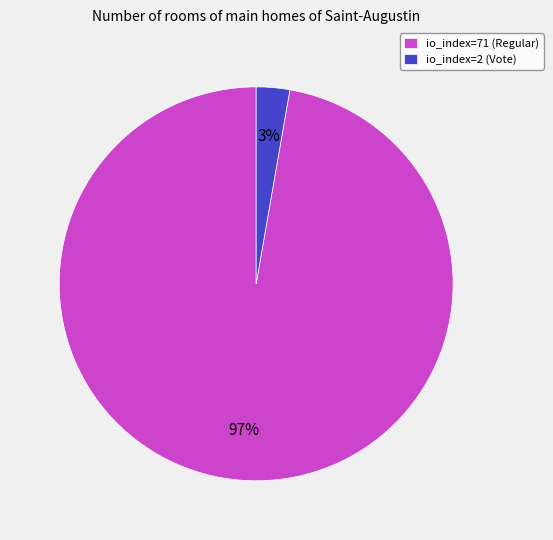

Between io_index=71 (Regular) and io_index=2 (Vote), which is larger?

io_index=71 (Regular)